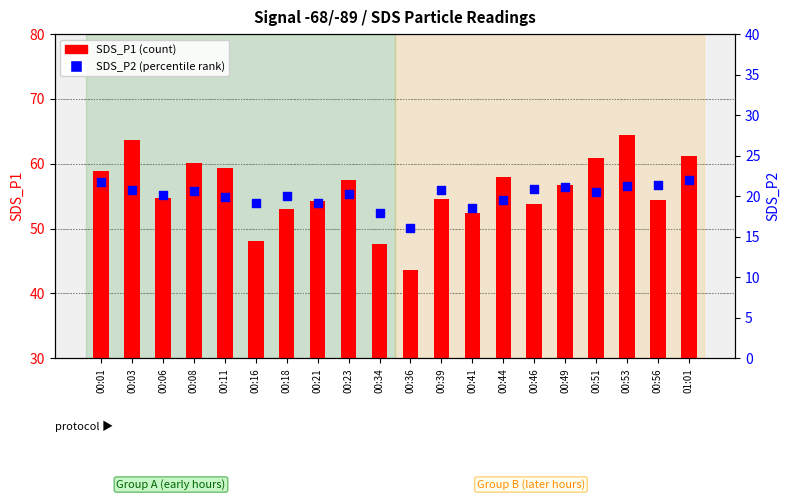

What is the total value across all series at 00:03?

84.4